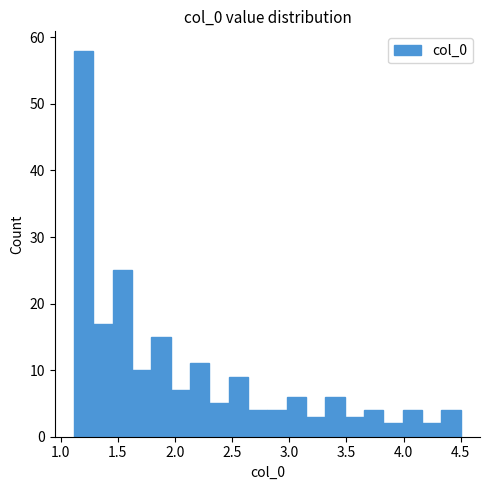

Around what value on the x-axis is the tallest bar? Give the approximate position of its centre, as read against the axis.

1.20